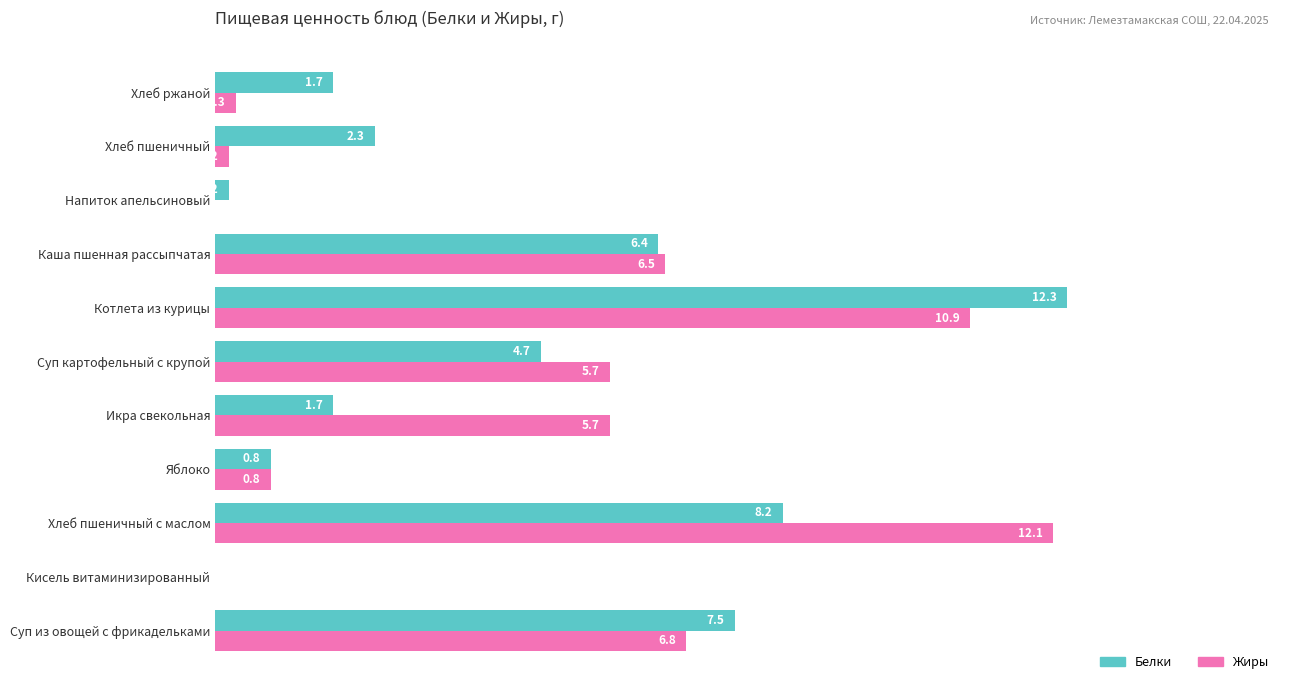

What are all the series names shown in the legend?

Белки, Жиры